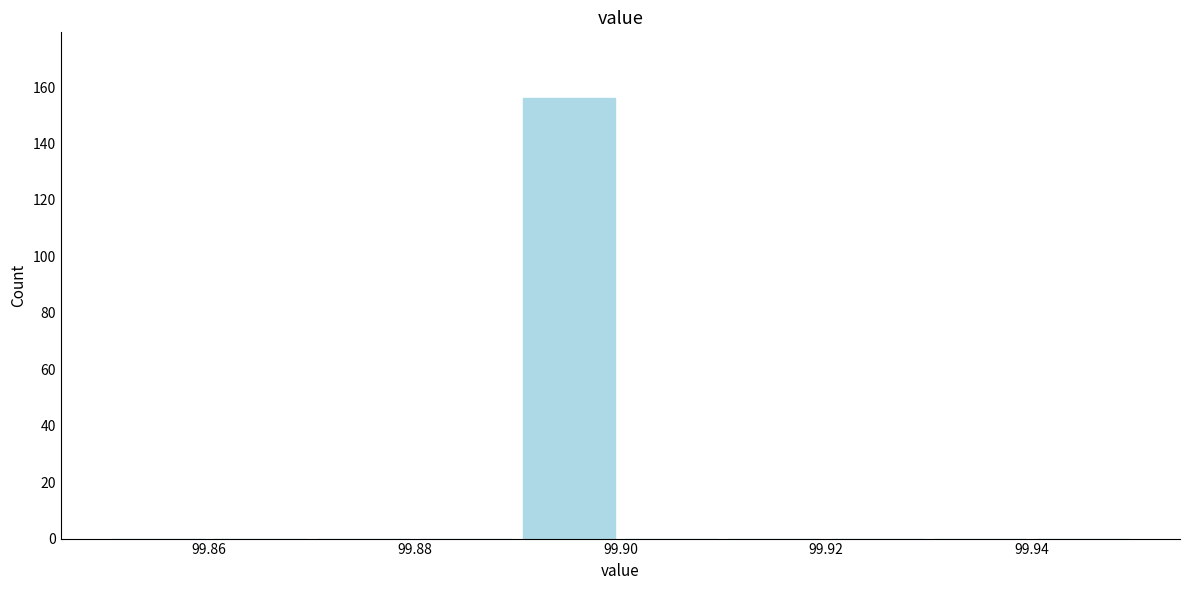

Reading left to right, transcribe this chart: for each bar, give the range it covers on the x-axis and its height. The values are not printed on the chart, so give them approximately, as read against the axis.

99.85 to 99.86: 0
99.86 to 99.87: 0
99.87 to 99.88: 0
99.88 to 99.89: 0
99.89 to 99.90: 156
99.90 to 99.91: 0
99.91 to 99.92: 0
99.92 to 99.93: 0
99.93 to 99.94: 0
99.94 to 99.95: 0